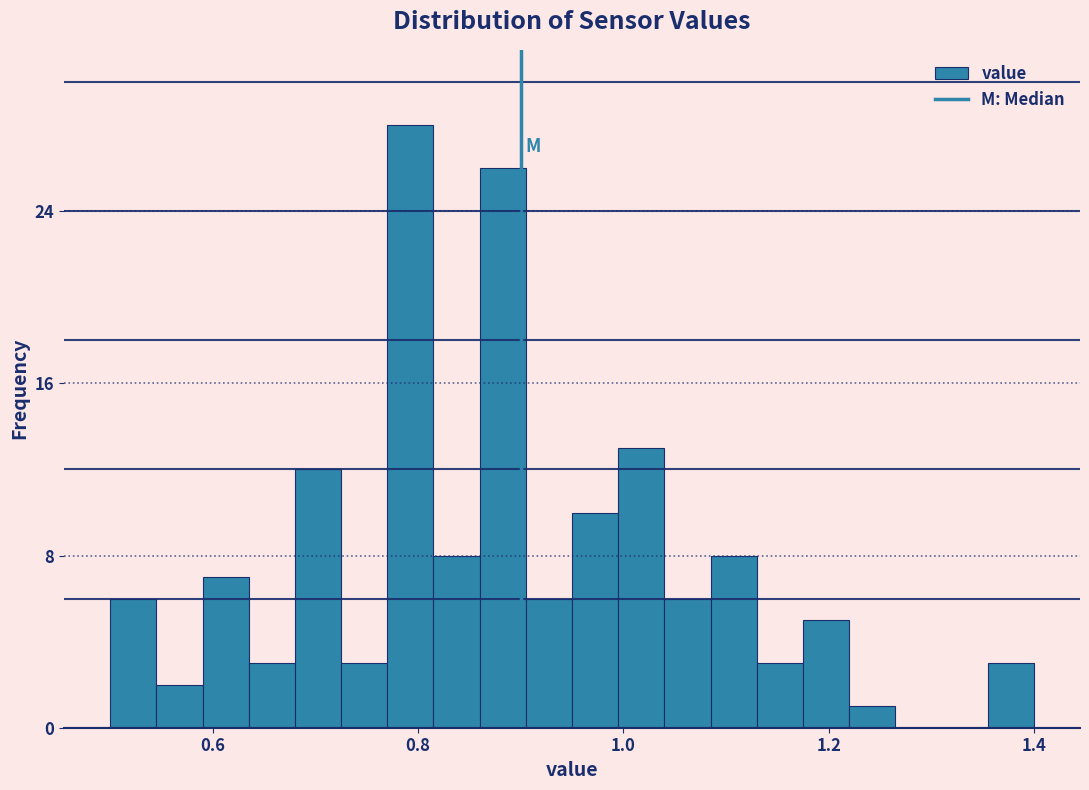

Around what value on the x-axis is the tallest bar? Give the approximate position of its centre, as read against the axis.

0.80